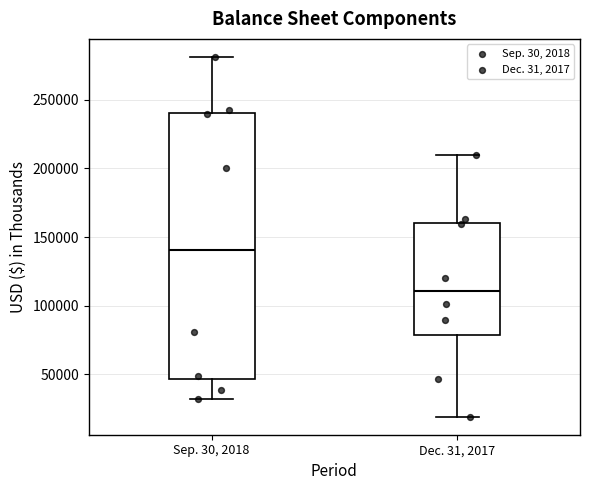

Which box's median line is the lowest?

Dec. 31, 2017